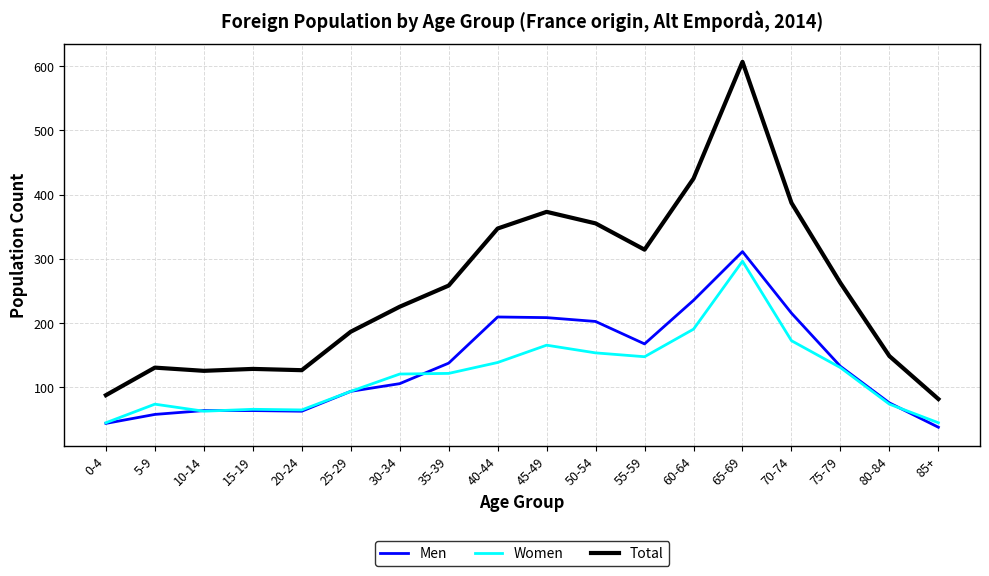

What is the lowest value of the Women series?

44